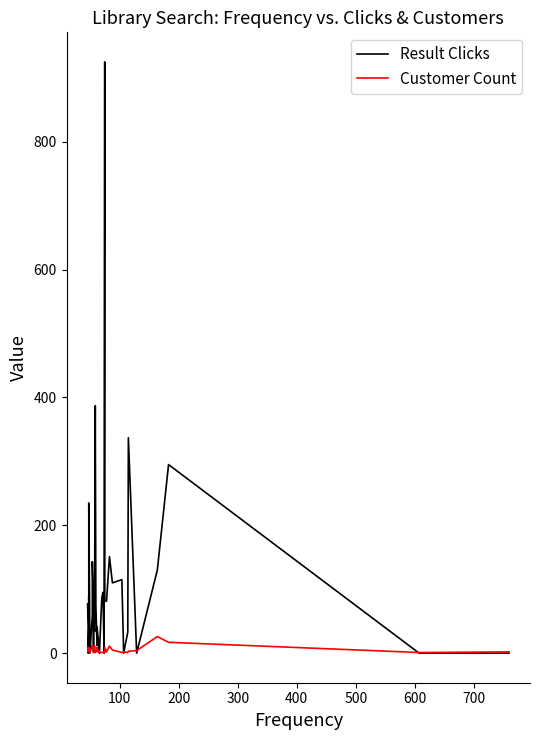

What is the sum of all Result Clicks values?

4062